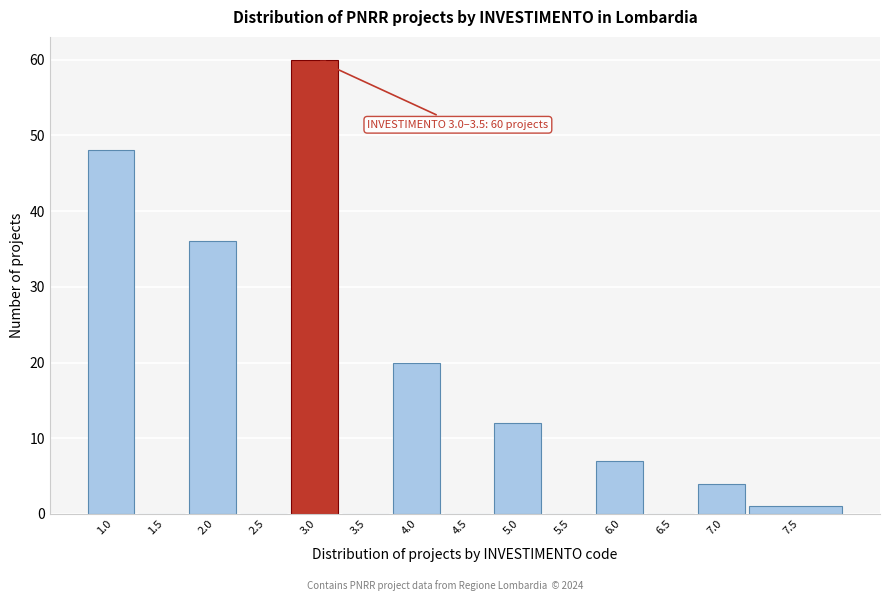

Reading left to right, what are all the values shown in this chart?

1.0=48	1.5=0	2.0=36	2.5=0	3.0=60	3.5=0	4.0=20	4.5=0	5.0=12	5.5=0	6.0=7	6.5=0	7.0=4	7.5=1